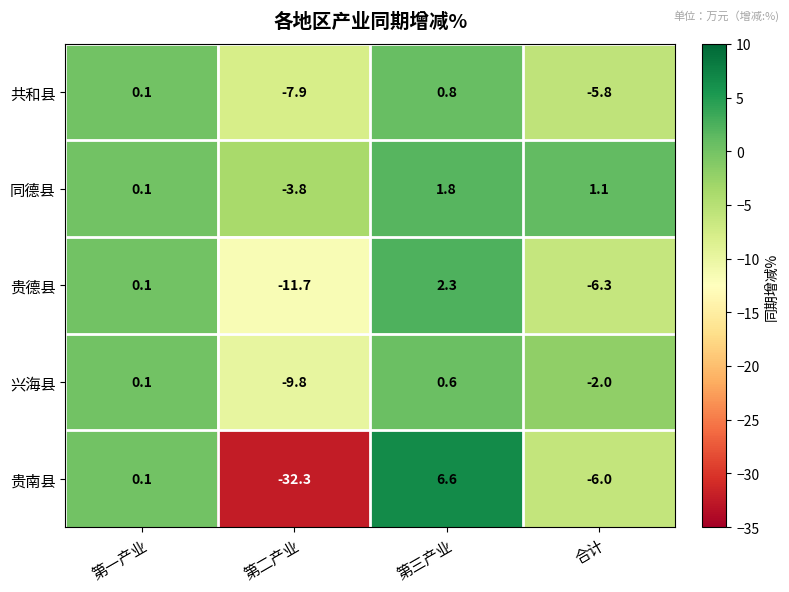

The value of 共和县 at 第一产业 is 0.1. True or false?

True